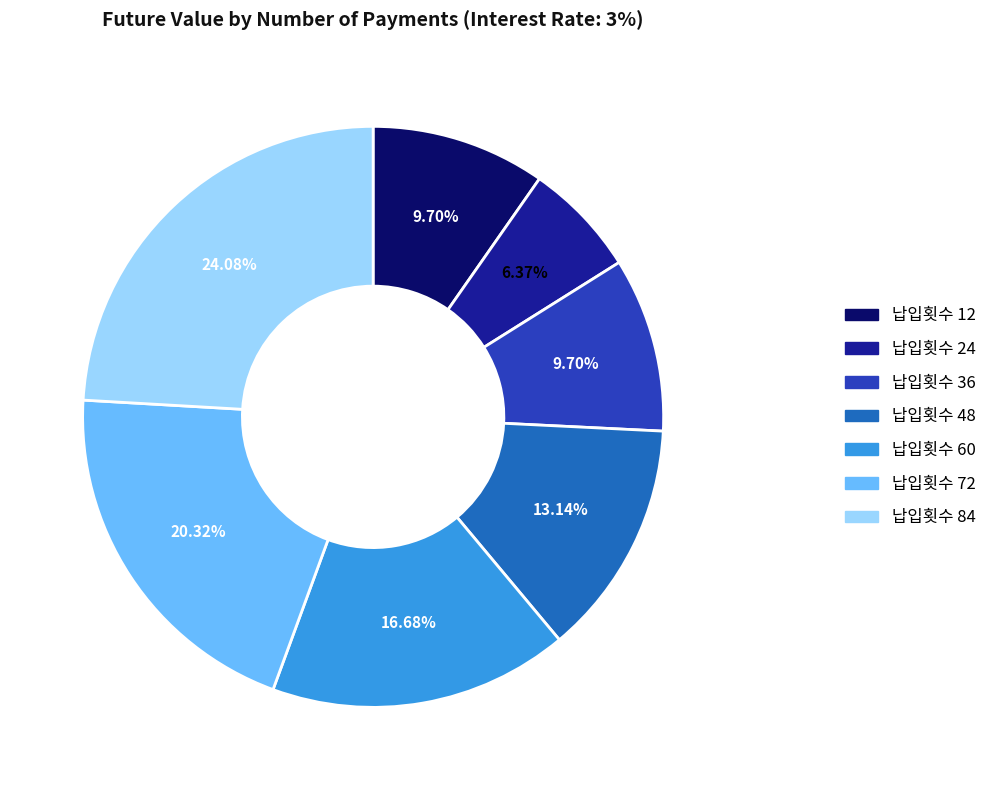

Is there any slice that represents more than half of the pie?

No